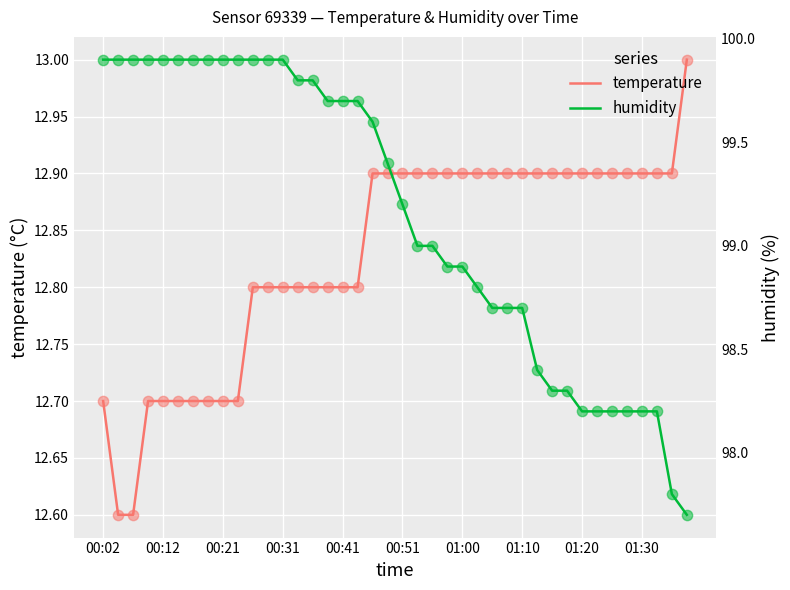

Which series has the largest total across all categories?

humidity